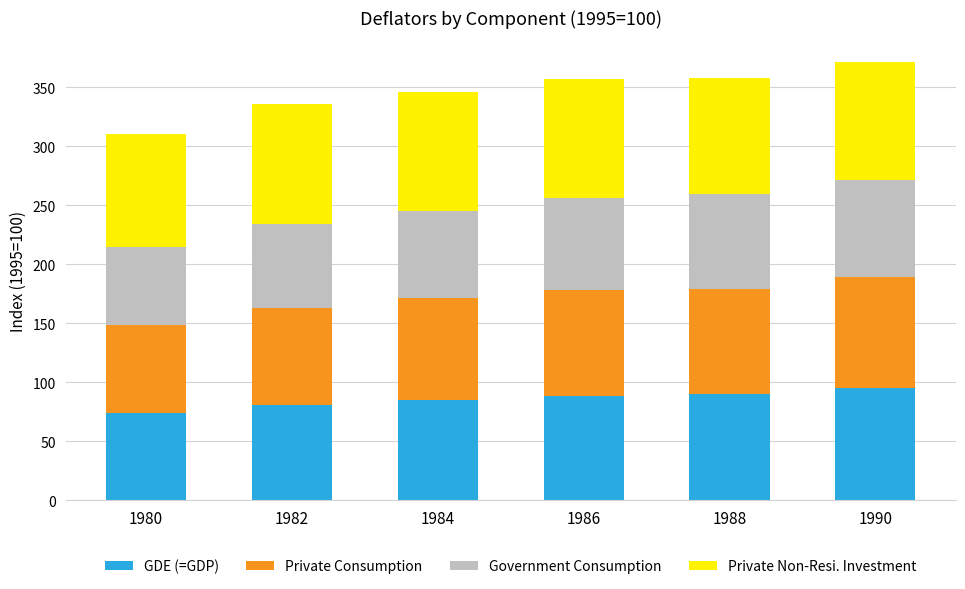

What is the total value across all series at 1988?

357.9